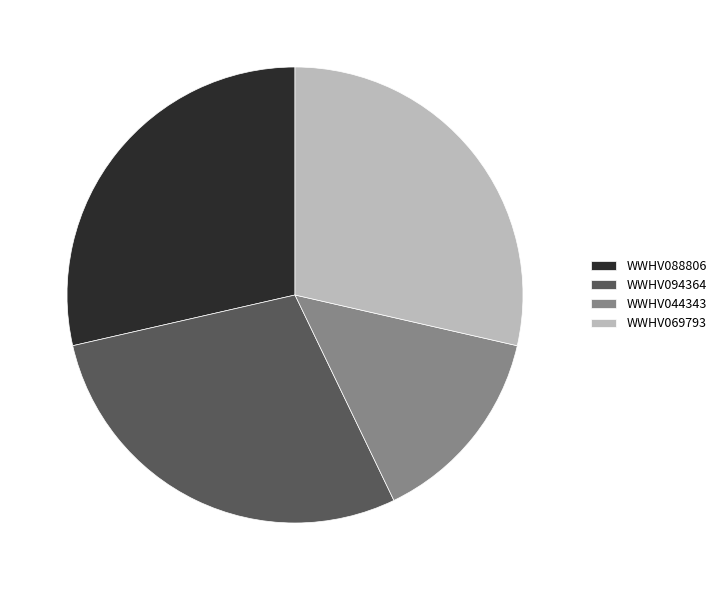

Which category has the smallest portion of the pie?

WWHV044343